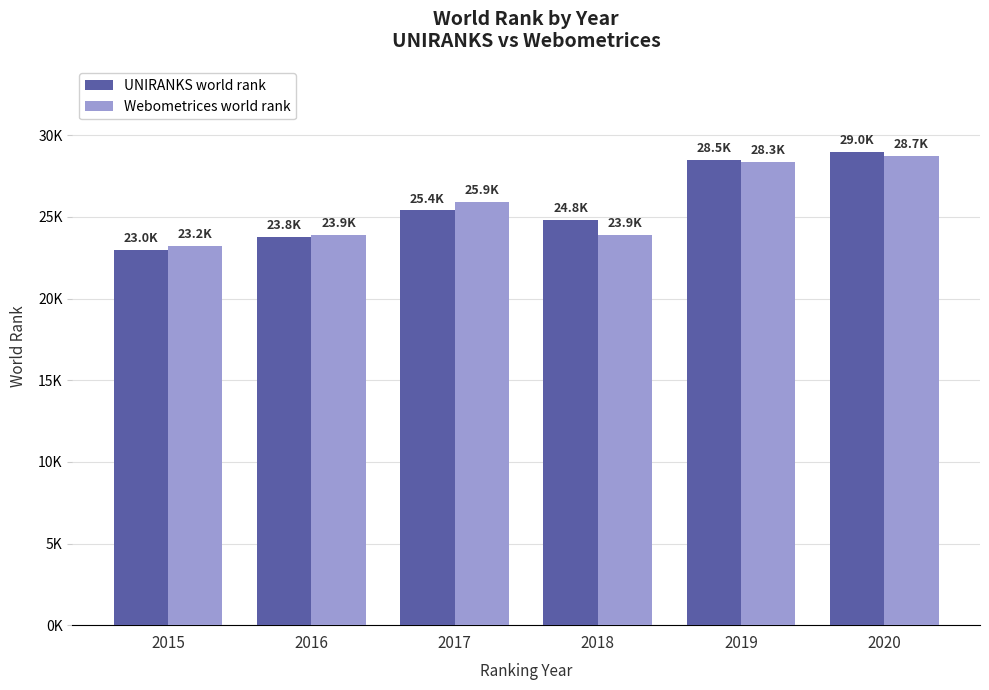

What are all the series names shown in the legend?

UNIRANKS world rank, Webometrices world rank